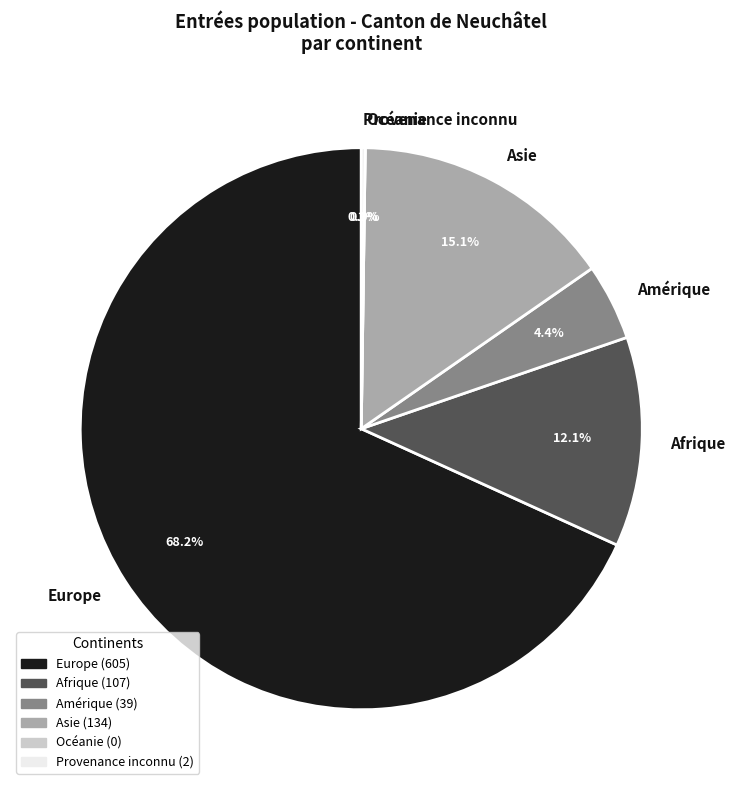

Which slice represents more than half of the pie?

Europe